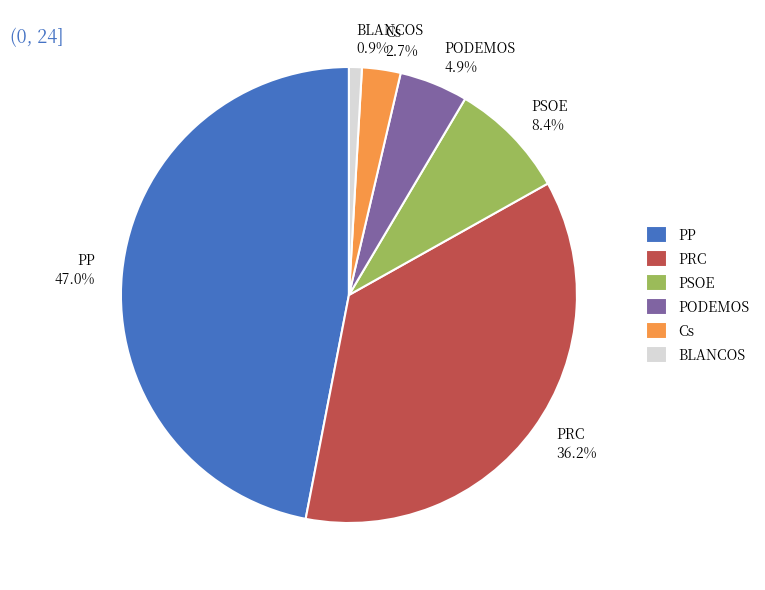

To the nearest percent, what is the combined percentage of BLANCOS and PSOE?

9%